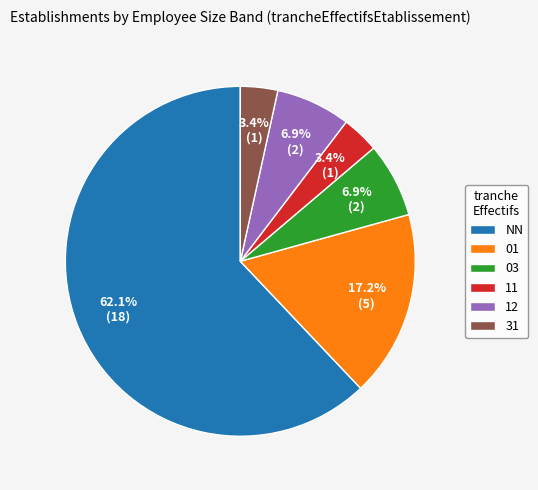

Which has a higher value, 31 or 12?

12